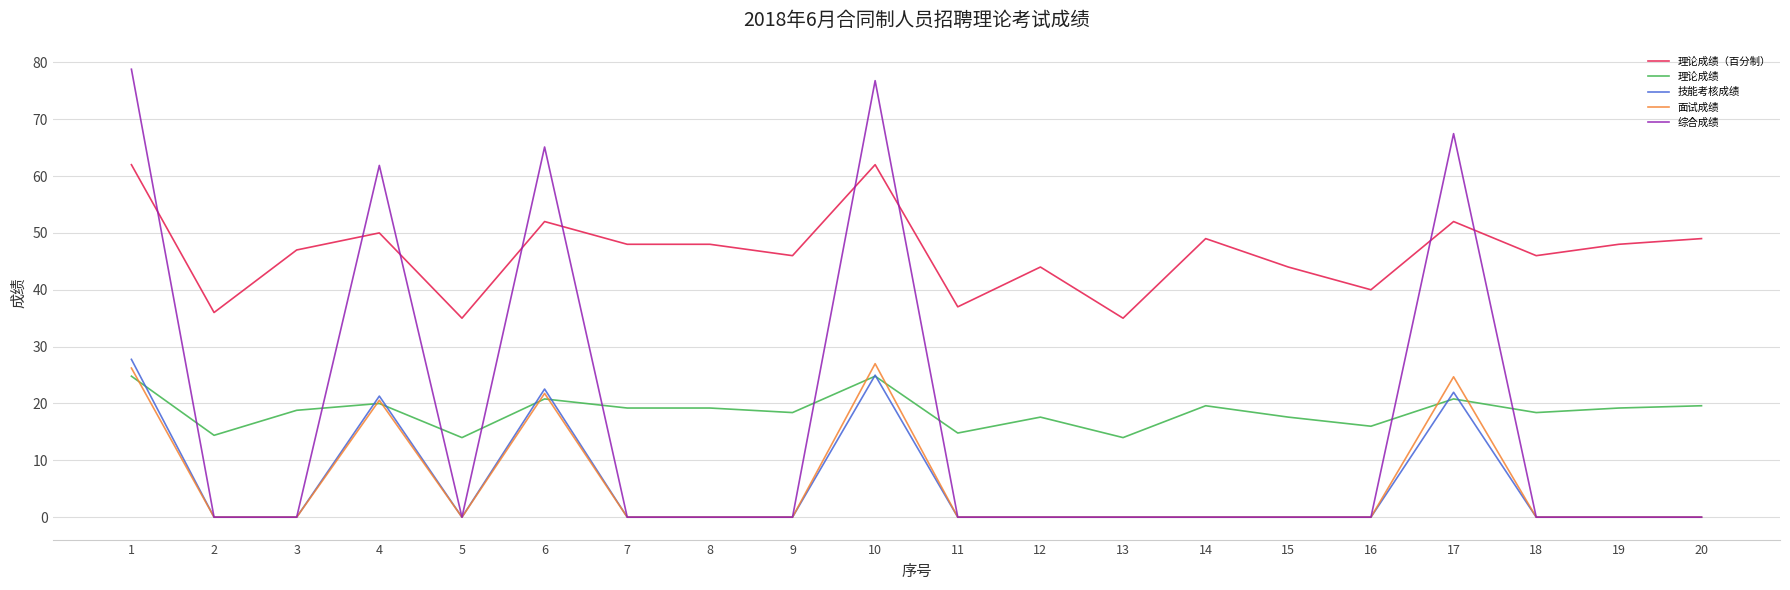

The value of 理论成绩 at 8 is 19.2. True or false?

True